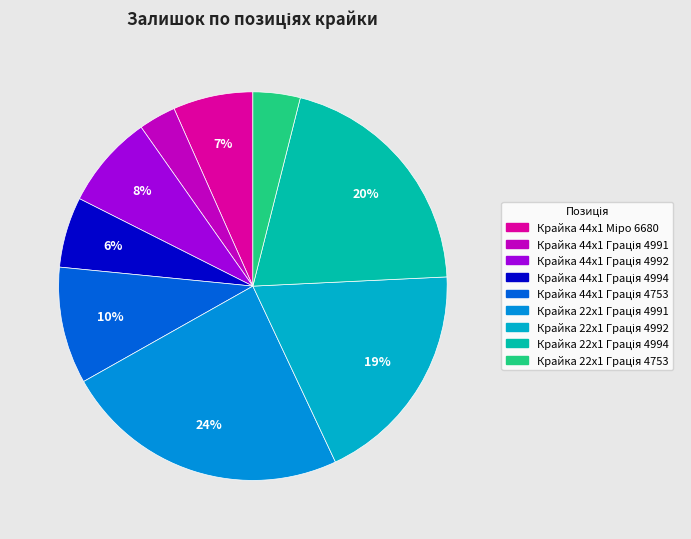

To the nearest percent, what is the average slice percentage?

11%